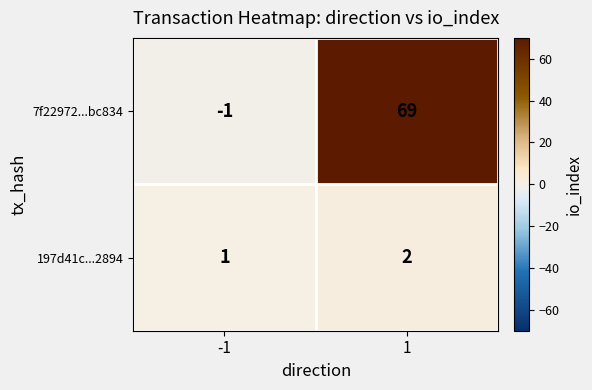

Reading right to left, list all the values displayed in this chart.

7f22972...bc834: 69	-1
197d41c...2894: 2	1